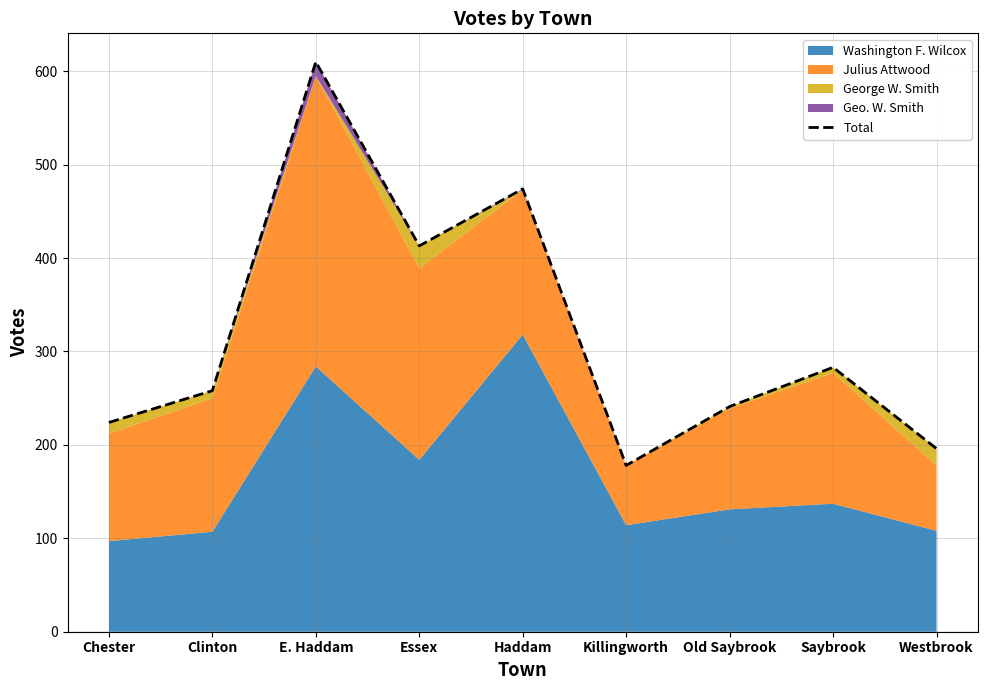

At which category does the chart reach its peak across all series?

E. Haddam